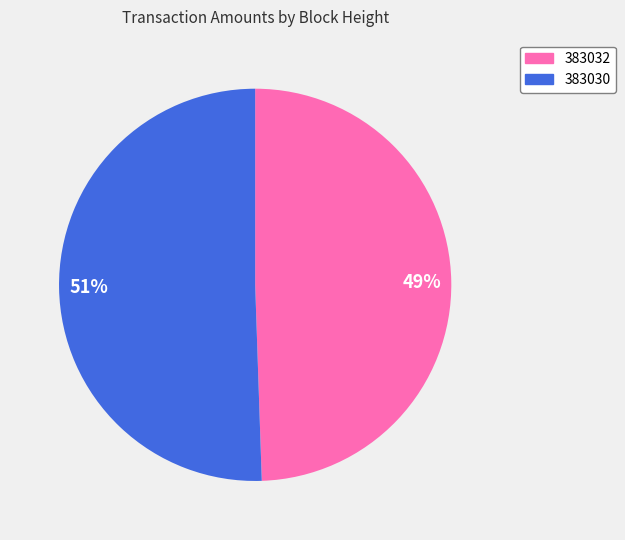

True or false: 383030 accounts for 60% of the total.

False